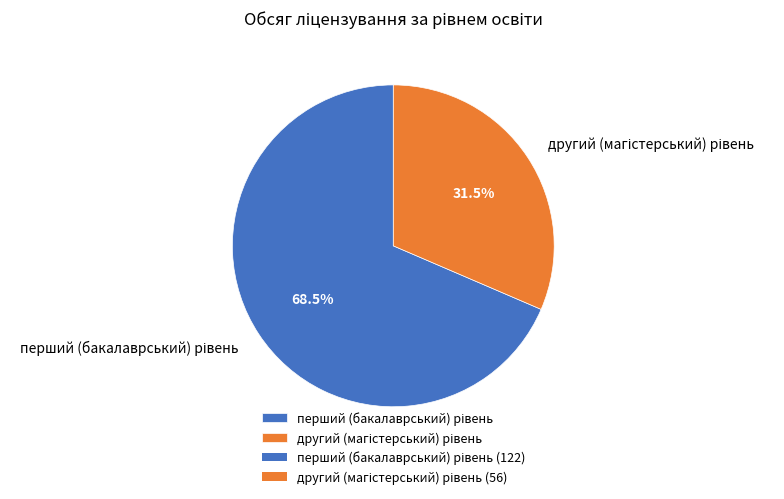

Is there any slice that represents more than half of the pie?

Yes